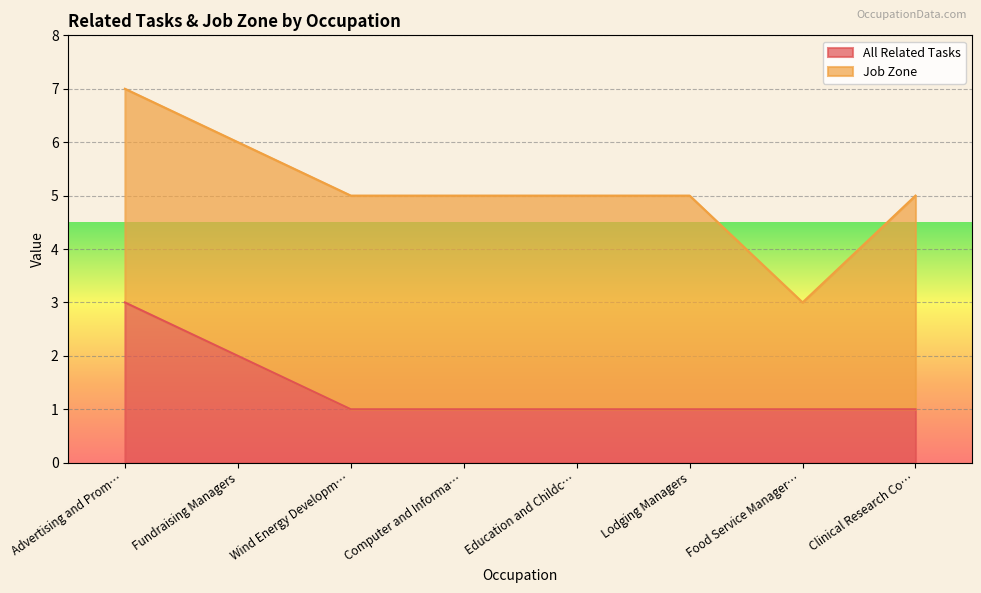

Which category has the highest value in the All Related Tasks series?

Advertising and Prom…